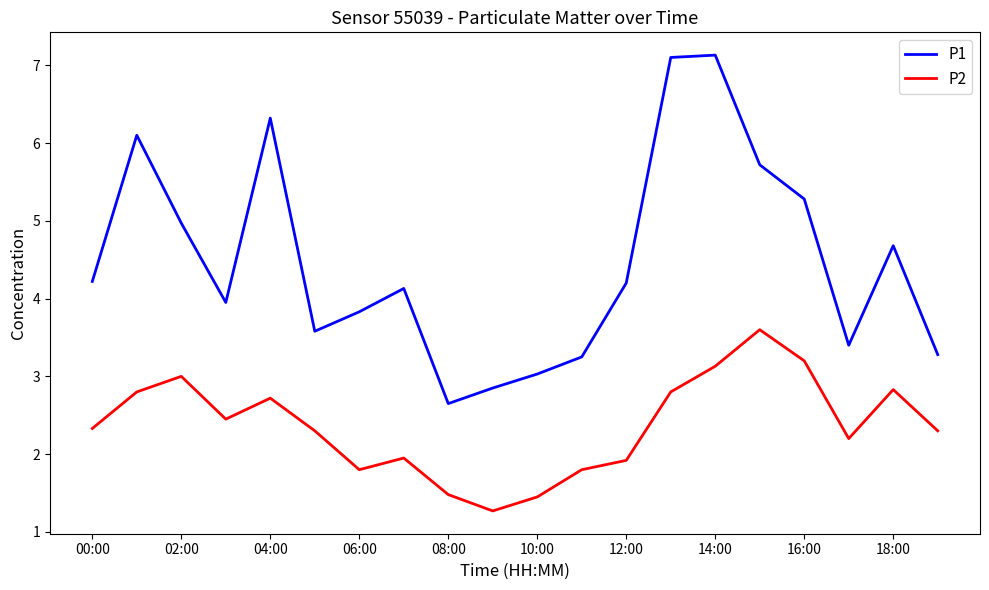

How many lines are shown in the chart?

2